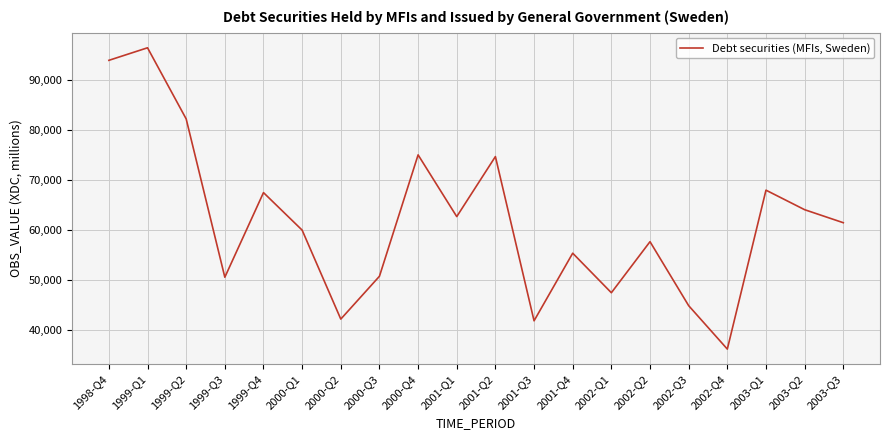

Which has a higher value, 1999-Q3 or 1999-Q1?

1999-Q1